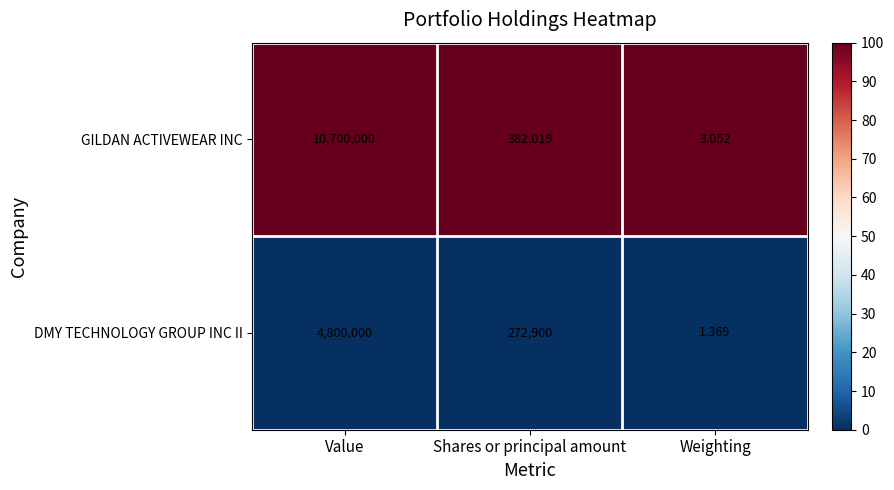

Between Value and Weighting, which series saw the biggest shift?

GILDAN ACTIVEWEAR INC